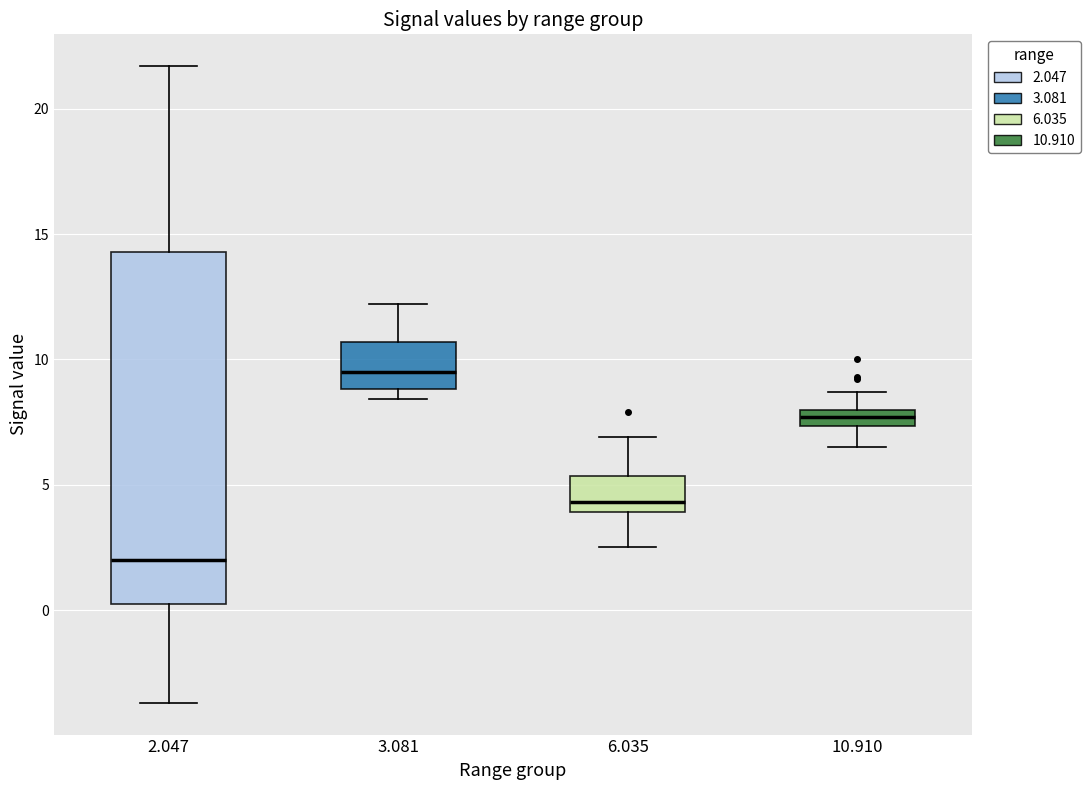

Which box has the lowest median line?

2.047